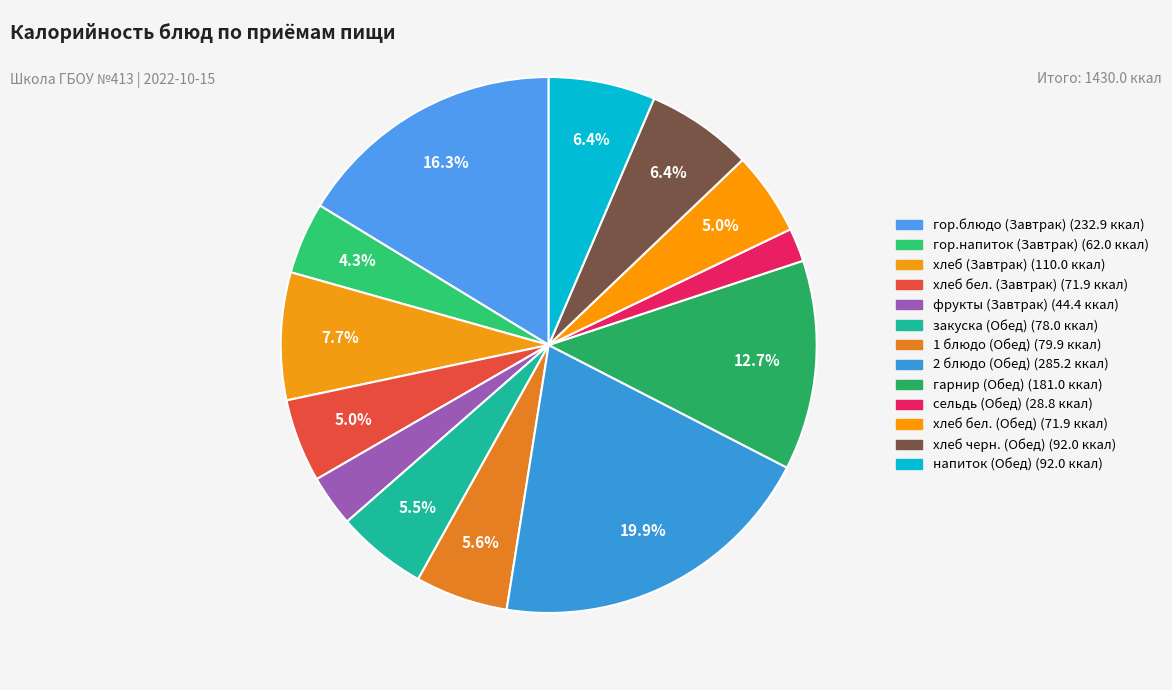

The 1 блюдо (Обед) slice represents 6% of the pie. True or false?

True